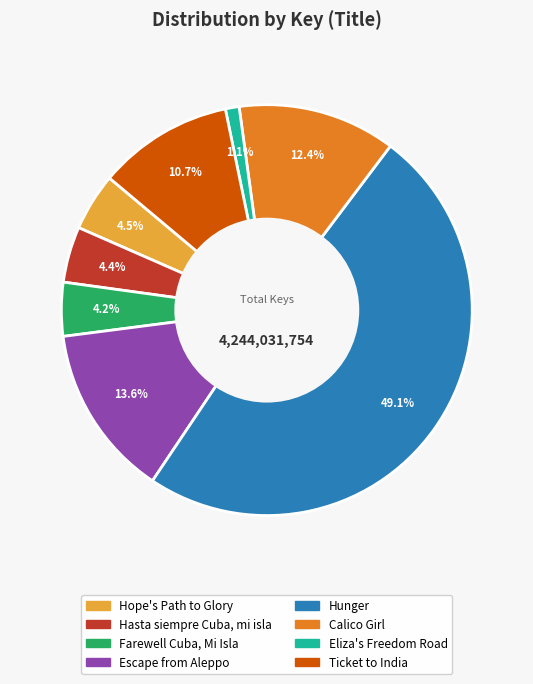

How much of the chart is everything except Escape from Aleppo?

86.4%